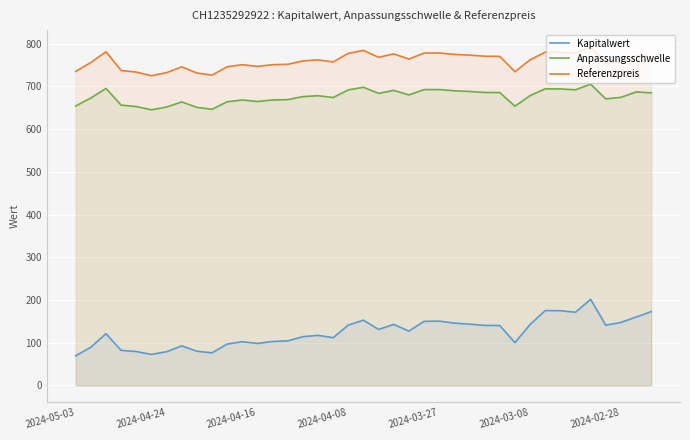

Which series has the largest range (max minus min)?

Kapitalwert